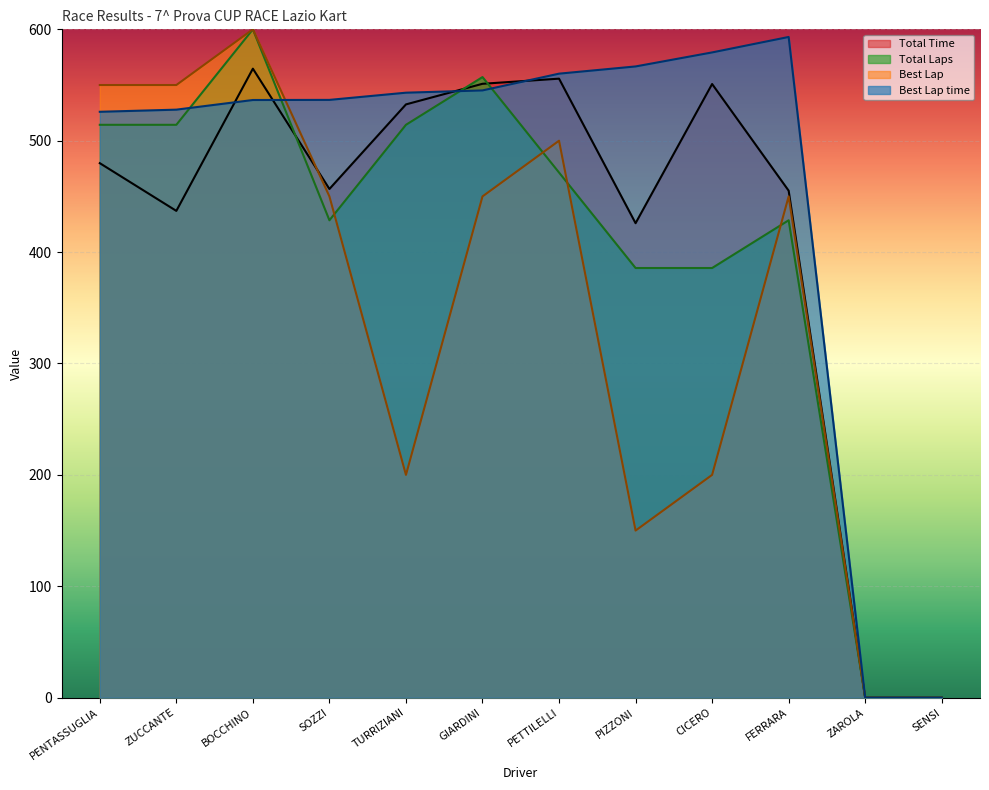

The Total Time series shows 768.4 at CICERO. True or false?

False